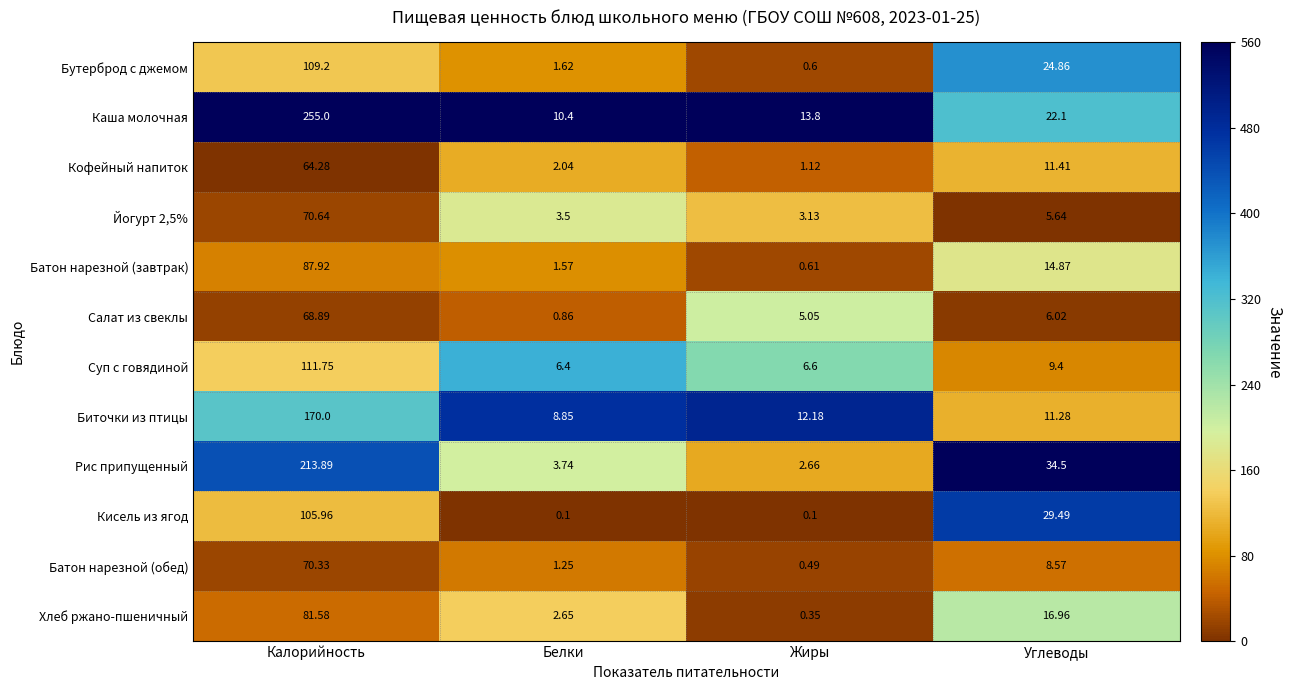

At which category does the chart reach its peak across all series?

Калорийность